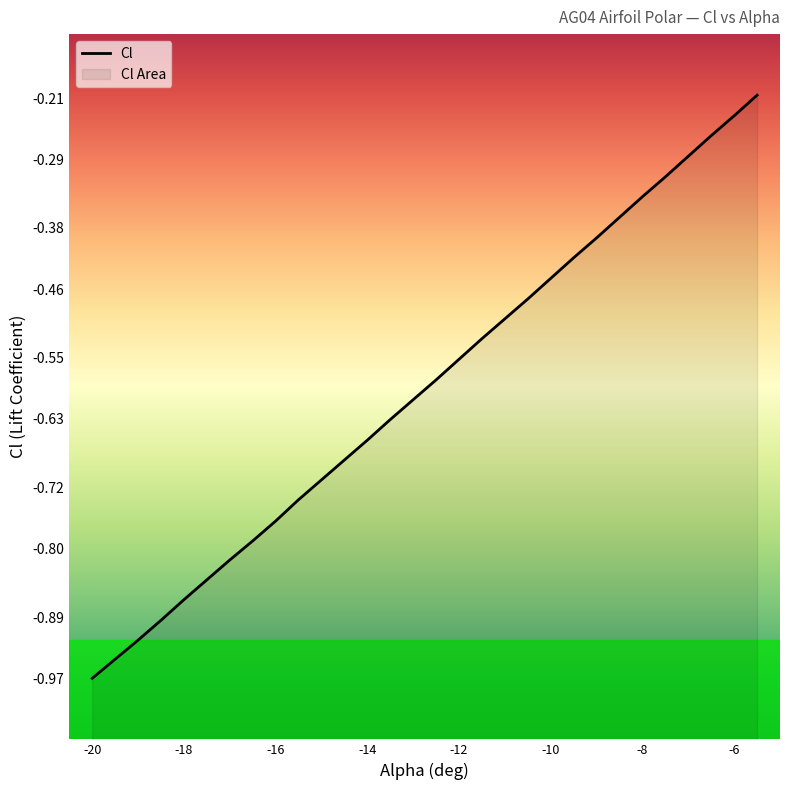

Is it true that the value at -14 is -1.1?

False